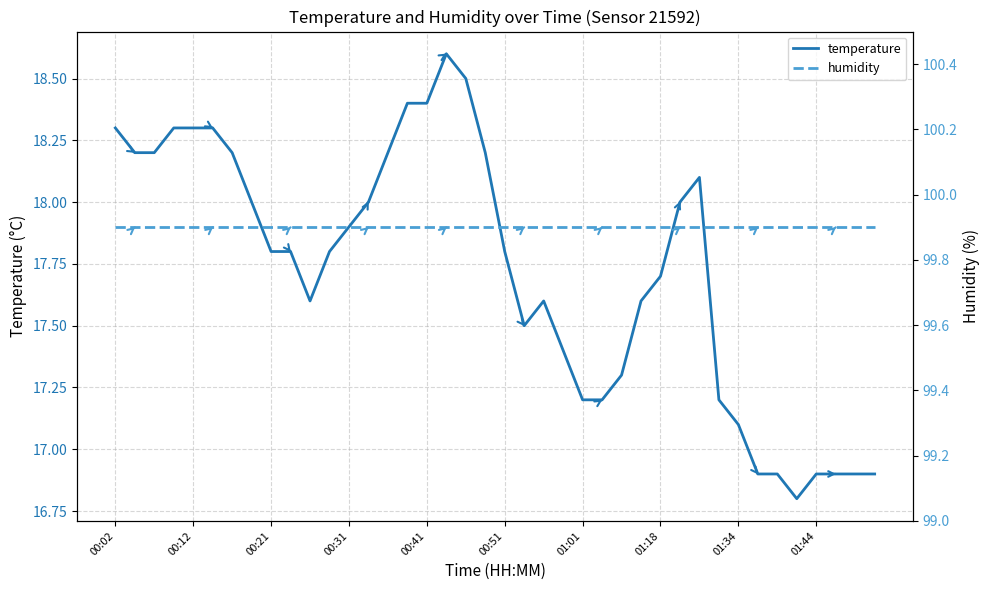

List the series in order of their peak value, highest first.

humidity, temperature